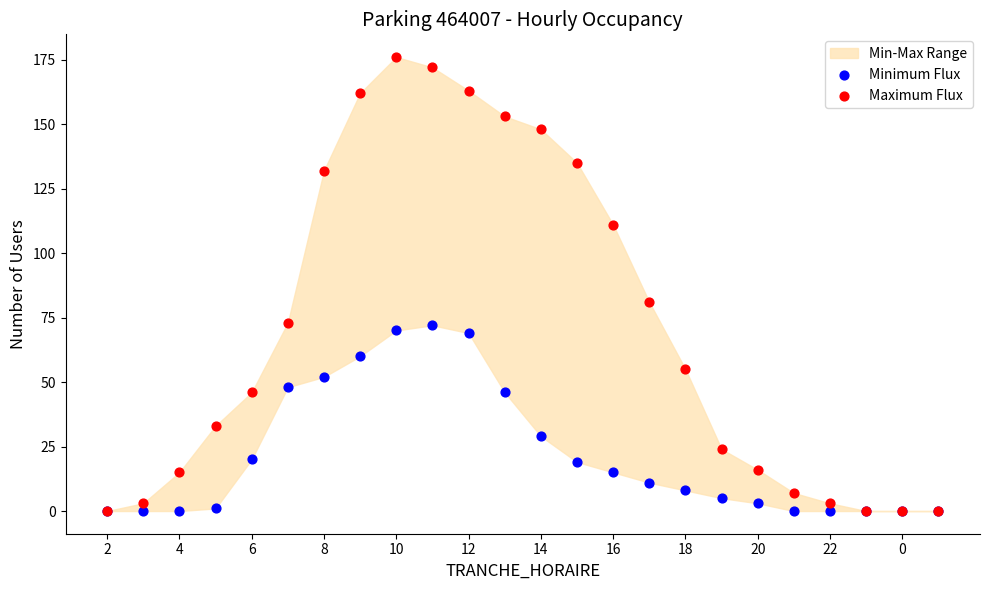

Which series has the widest spread of Y values?

Maximum Flux